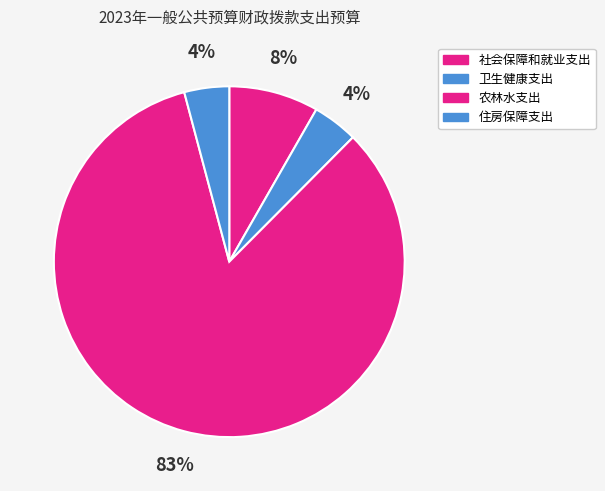

To the nearest percent, what is the average slice percentage?

25%